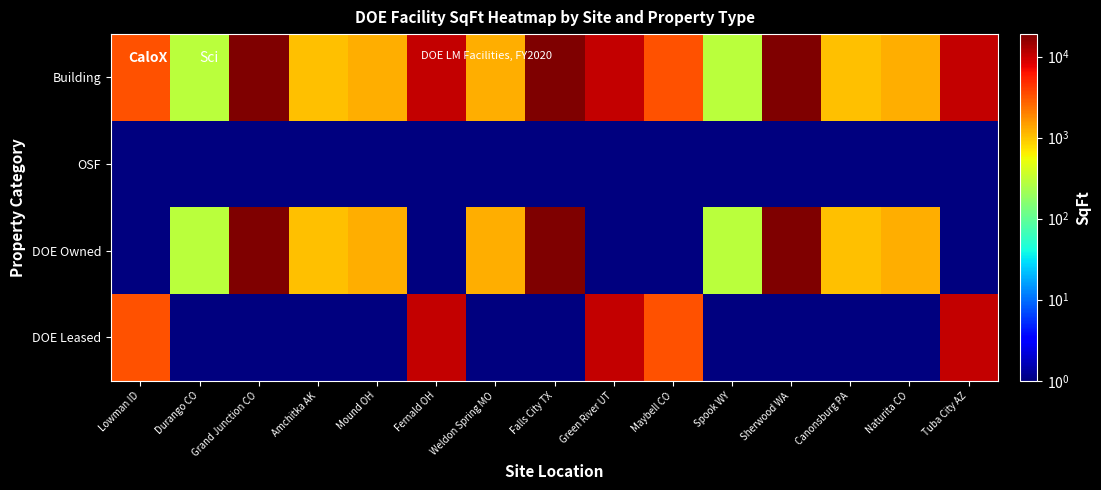

At Canonsburg PA, list the series in order from largest to smallest.

Building, DOE Owned, OSF, DOE Leased